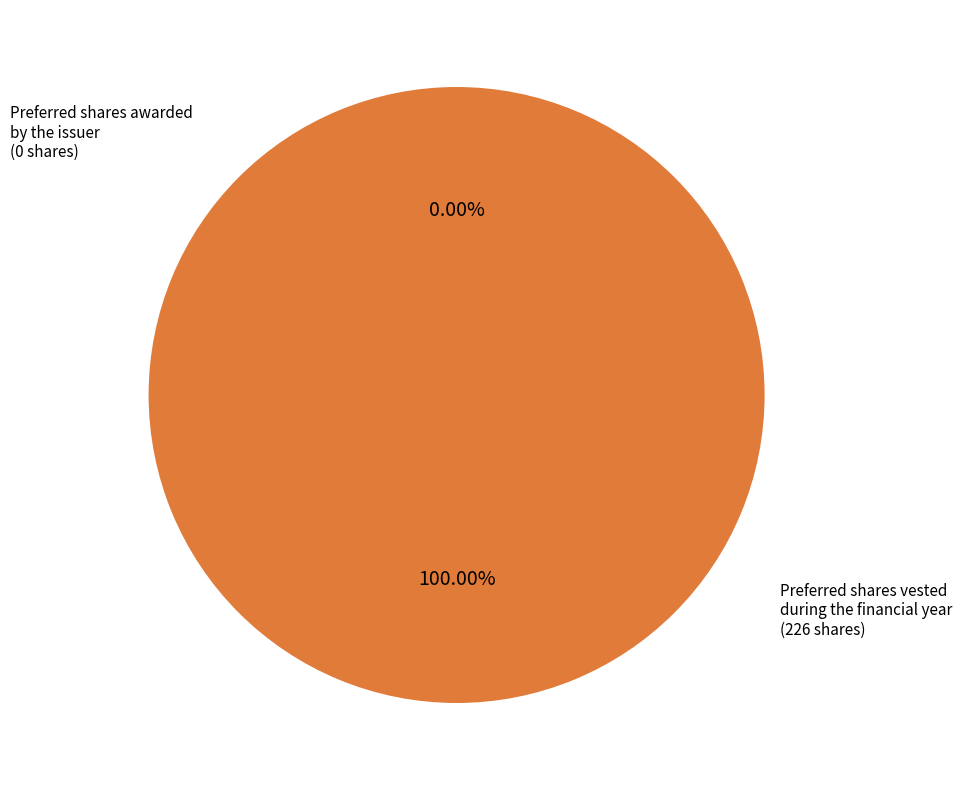

Which slice represents more than half of the pie?

Preferred shares vested during the financial year